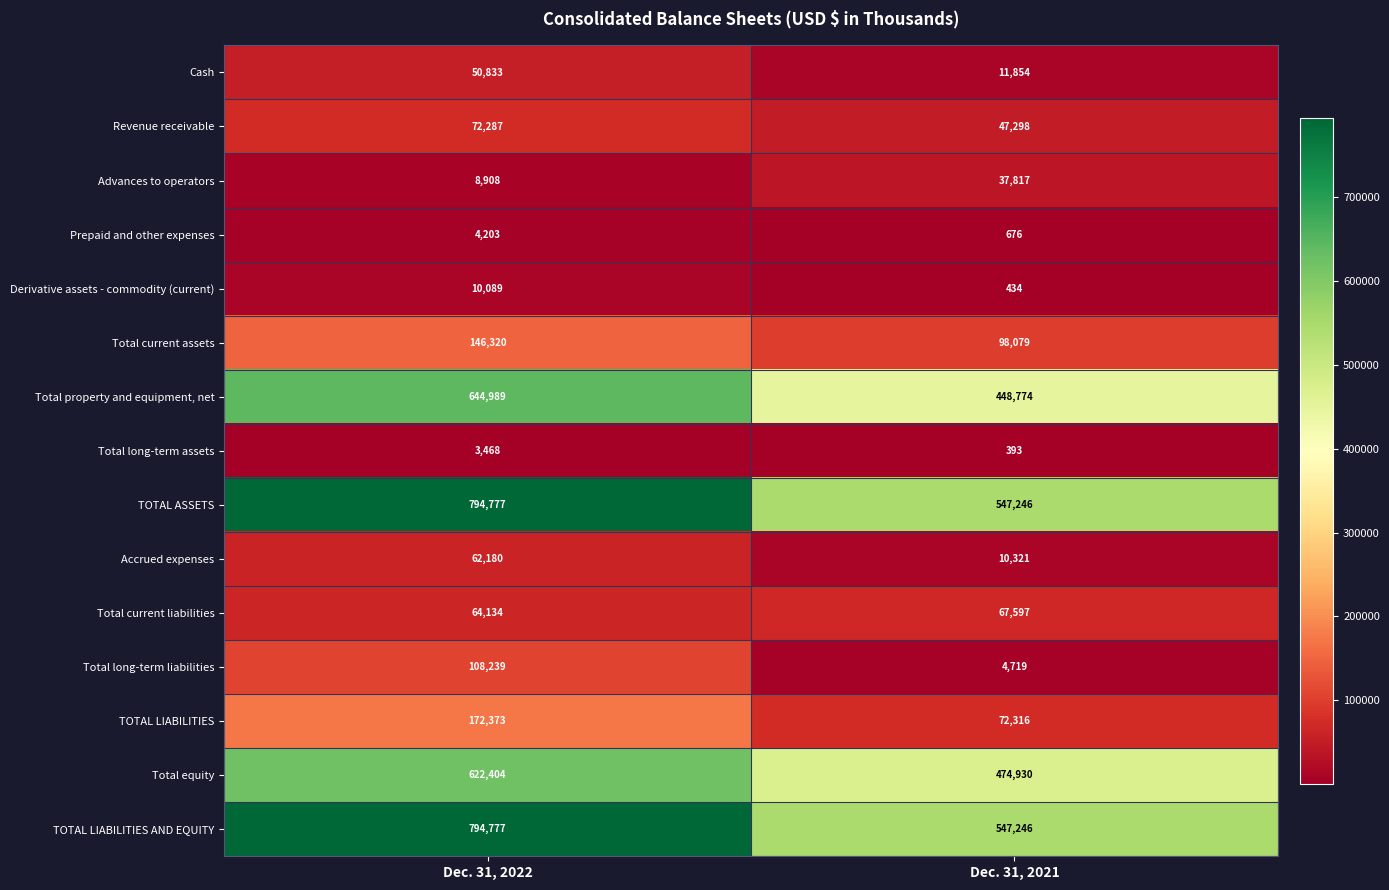

What is the minimum value for Revenue receivable?

47298